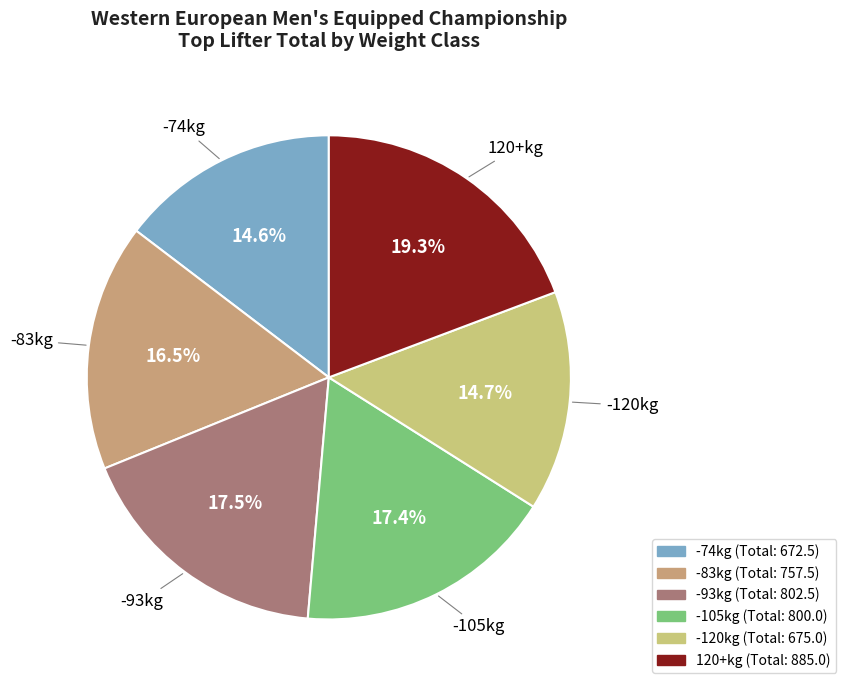

To the nearest percent, what is the difference between the largest and smallest slice percentages?

5%